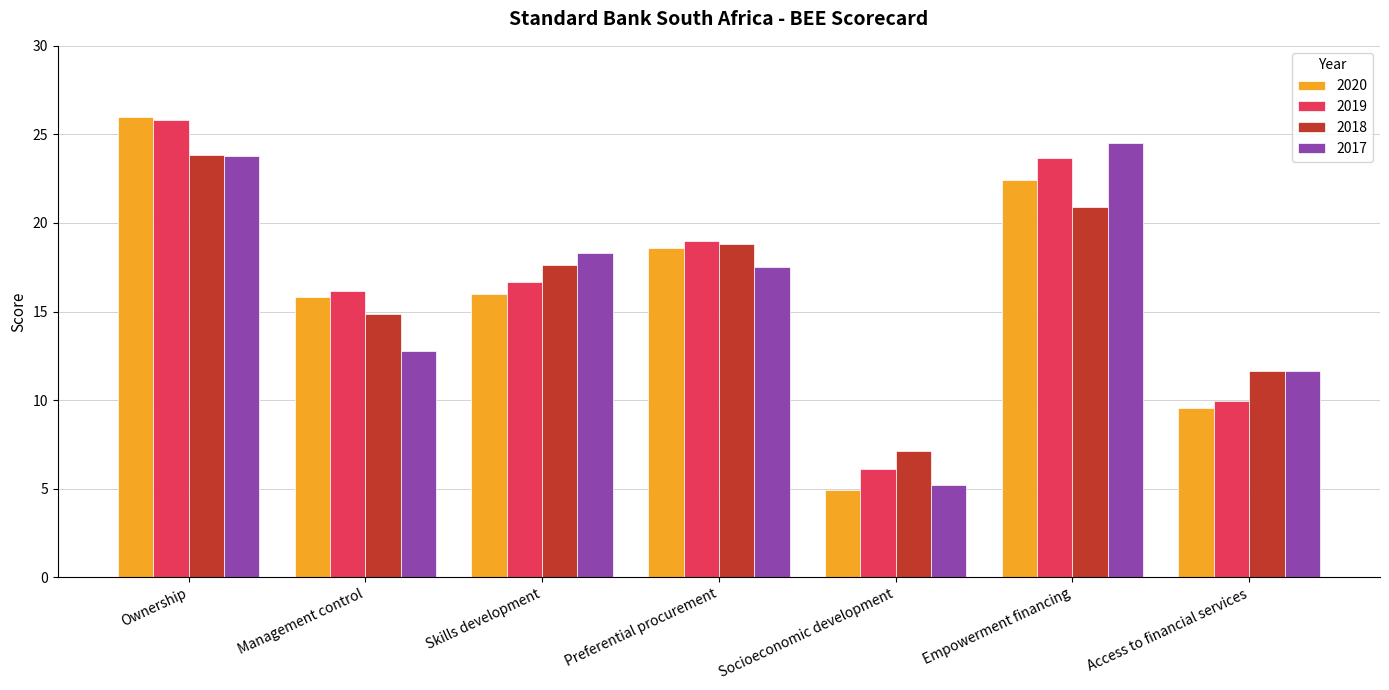

How many series are shown in this chart?

4